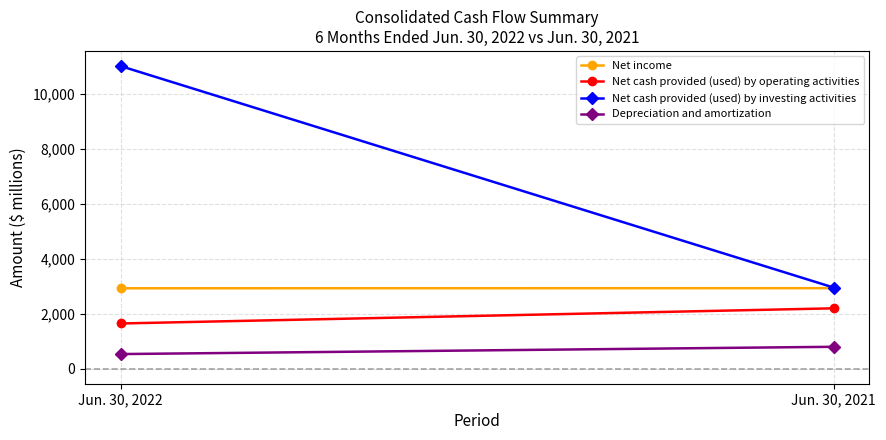

The value of Net cash provided (used) by operating activities at Jun. 30, 2022 is 411. True or false?

False